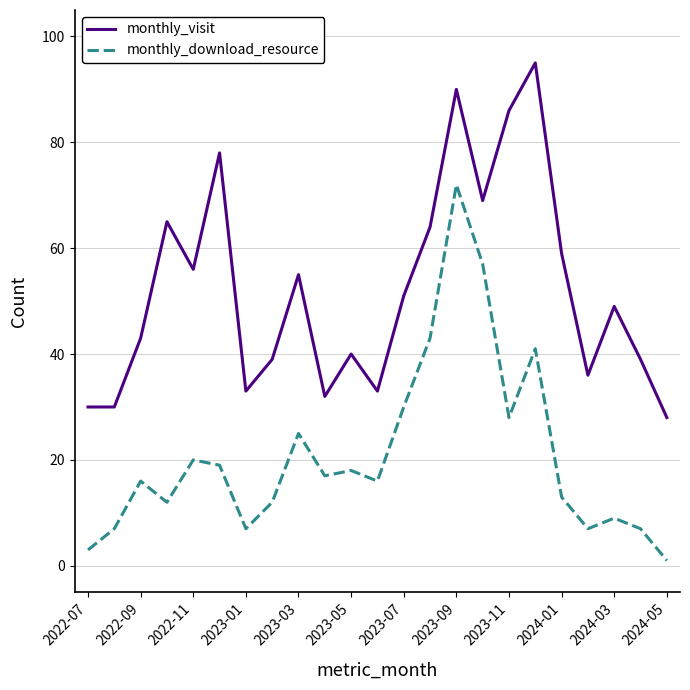

True or false: monthly_visit and monthly_download_resource intersect in this chart.

False